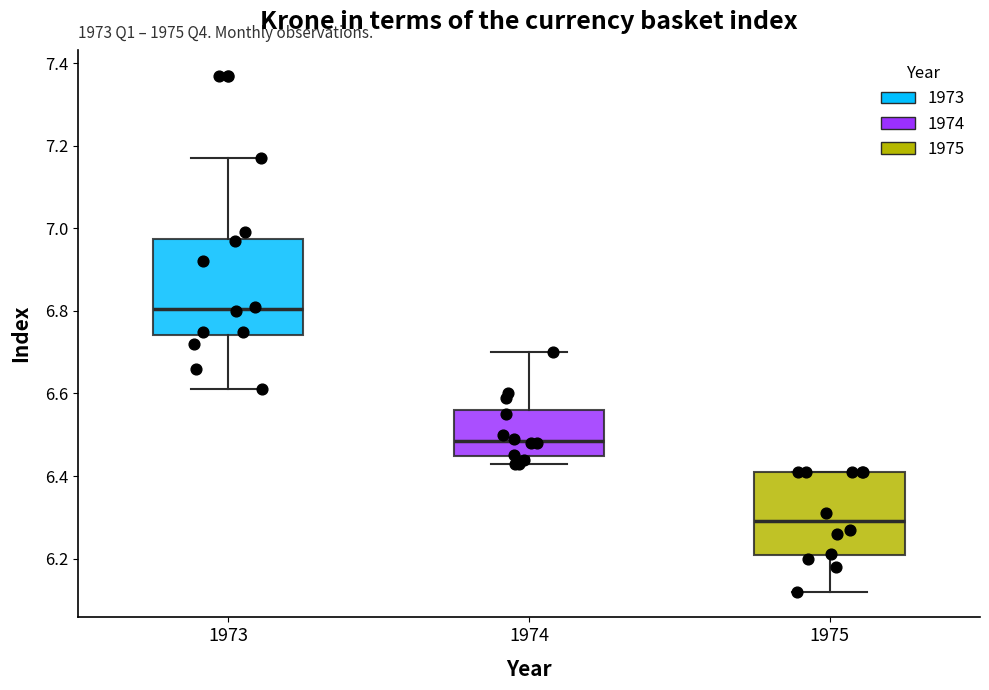

Where is the lower edge of the box at x = 1974 on the y-axis? The values are not printed on the chart, so give them approximately, as read against the axis.

6.44